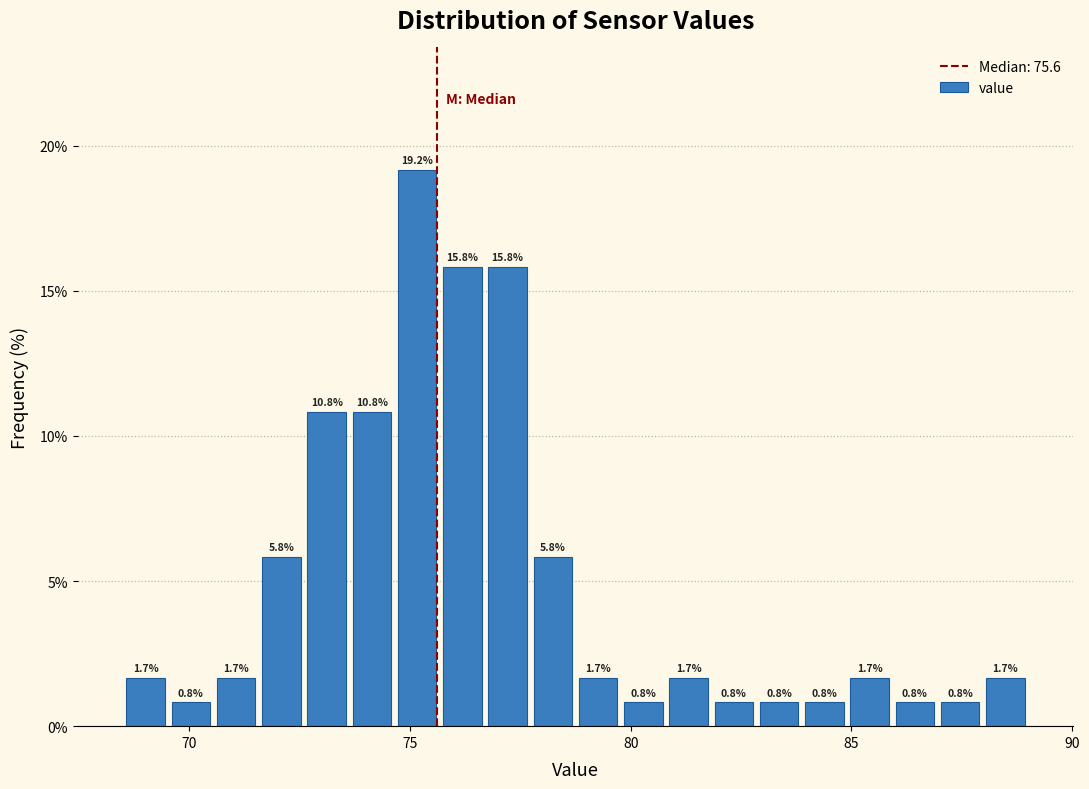

Around what value on the x-axis is the tallest bar? Give the approximate position of its centre, as read against the axis.

75.0